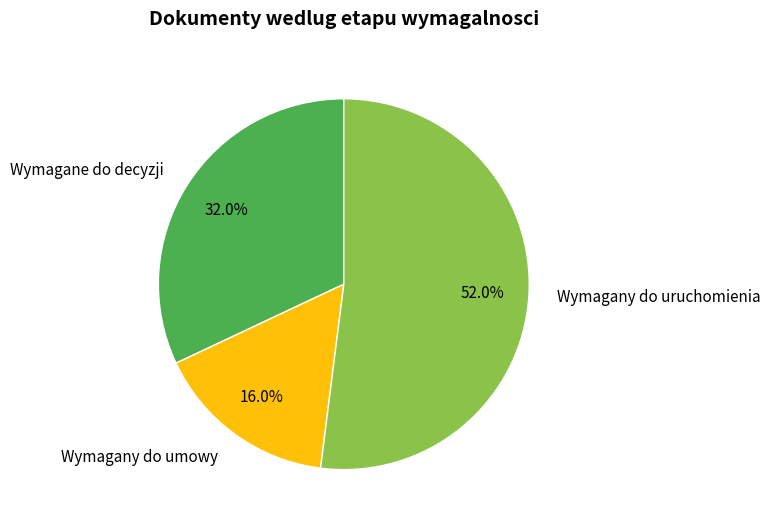

How many slices are in this pie chart?

3